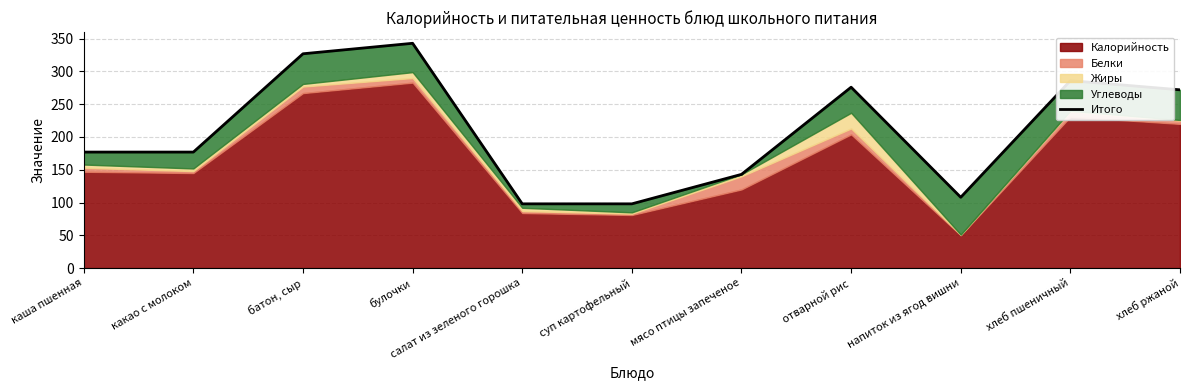

List the labels in order of value, smallest first.

салат из зеленого горошка, суп картофельный, напиток из ягод вишни, мясо птицы запеченое, каша пшенная, какао с молоком, хлеб ржаной, отварной рис, хлеб пшеничный, батон, сыр, булочки